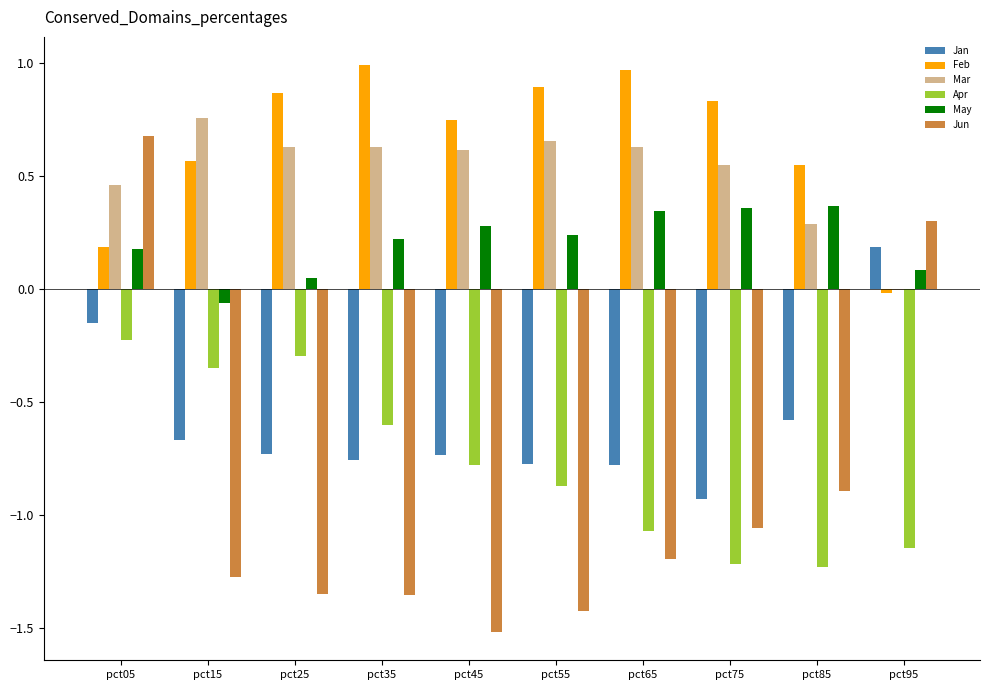

True or false: Apr has a value of -0.3 at pct15.

True